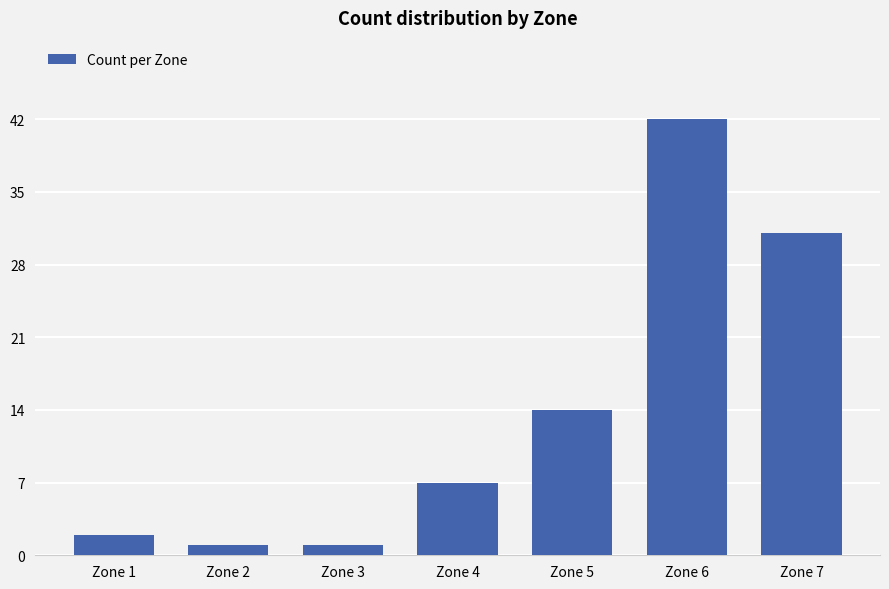

What is the sum of the values at Zone 7 and Zone 3?

32